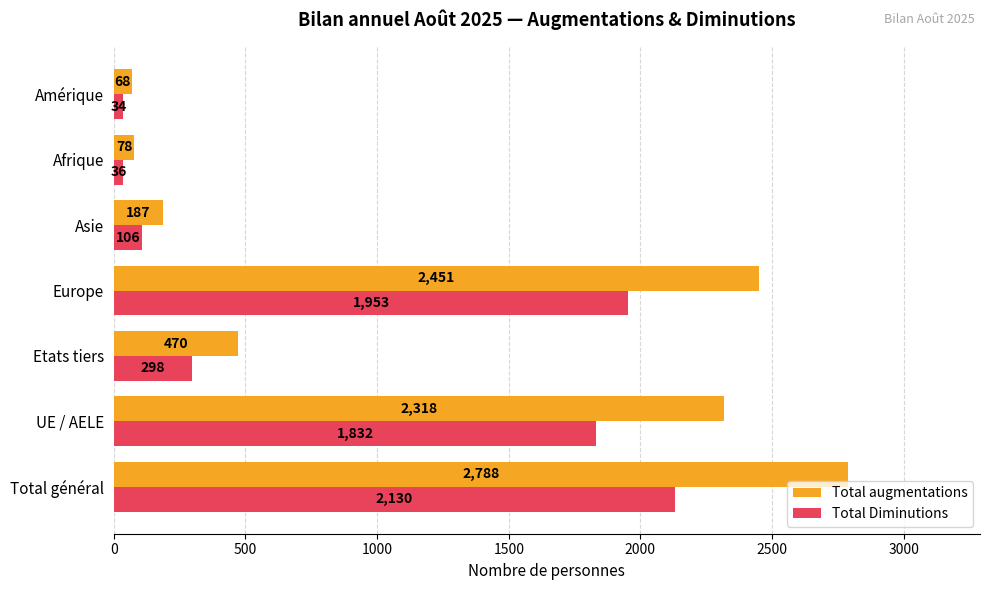

What is the average value of the Total augmentations series?

1194